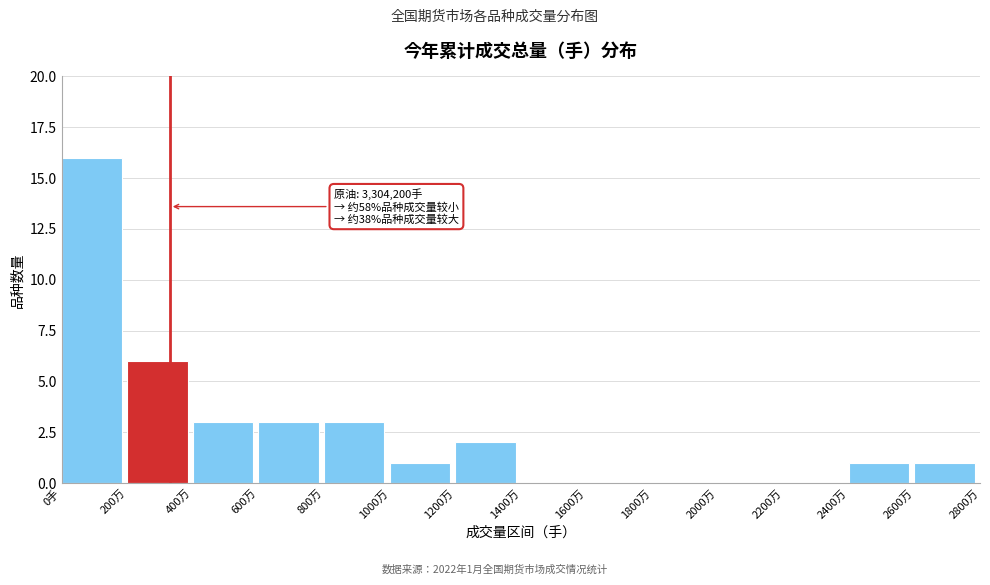

Reading left to right, extract all data points from this chart.

0手=16	200万=6	400万=3	600万=3	800万=3	1000万=1	1200万=2	1400万=0	1600万=0	1800万=0	2000万=0	2200万=0	2400万=1	2600万=1